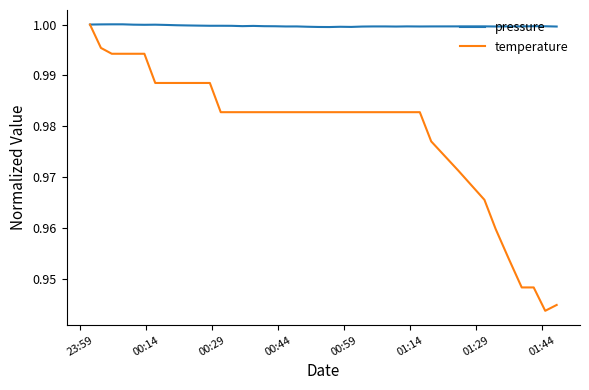

Which series has the largest total across all categories?

pressure